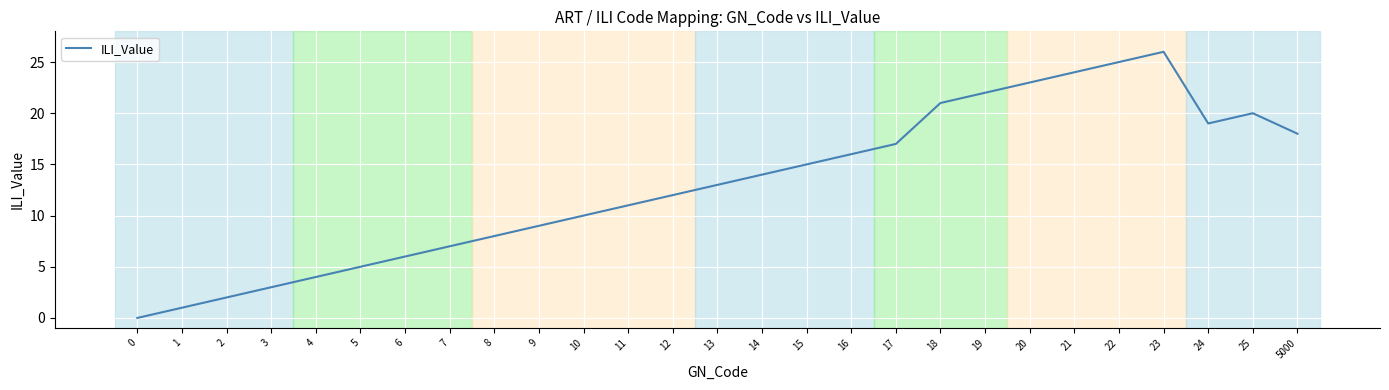

Reading left to right, transcribe all the data shown in this chart.

0	1	2	3	4	5	6	7	8	9	10	11	12	13	14	15	16	17	21	22	23	24	25	26	19	20	18